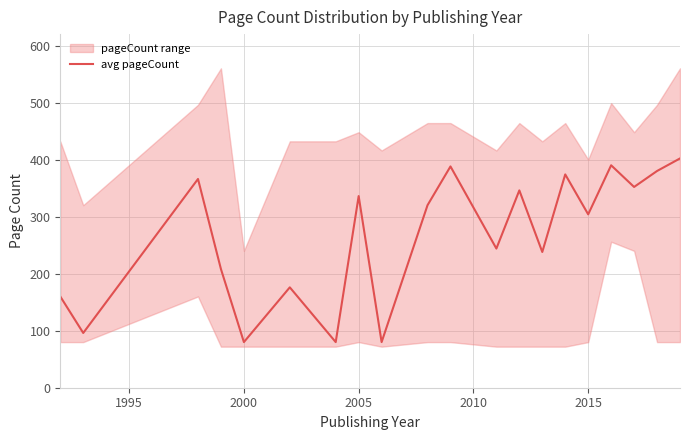

What is the highest value of the avg pageCount series?

402